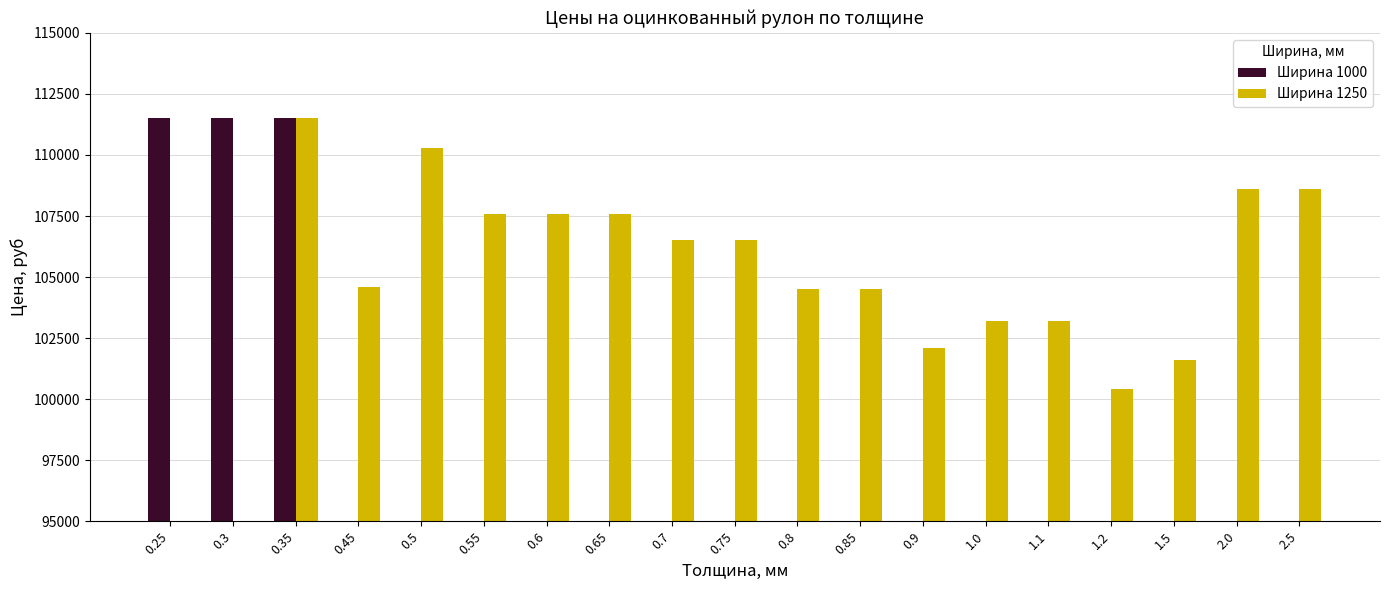

The value of Ширина 1000 at 0.9 is 0. True or false?

True